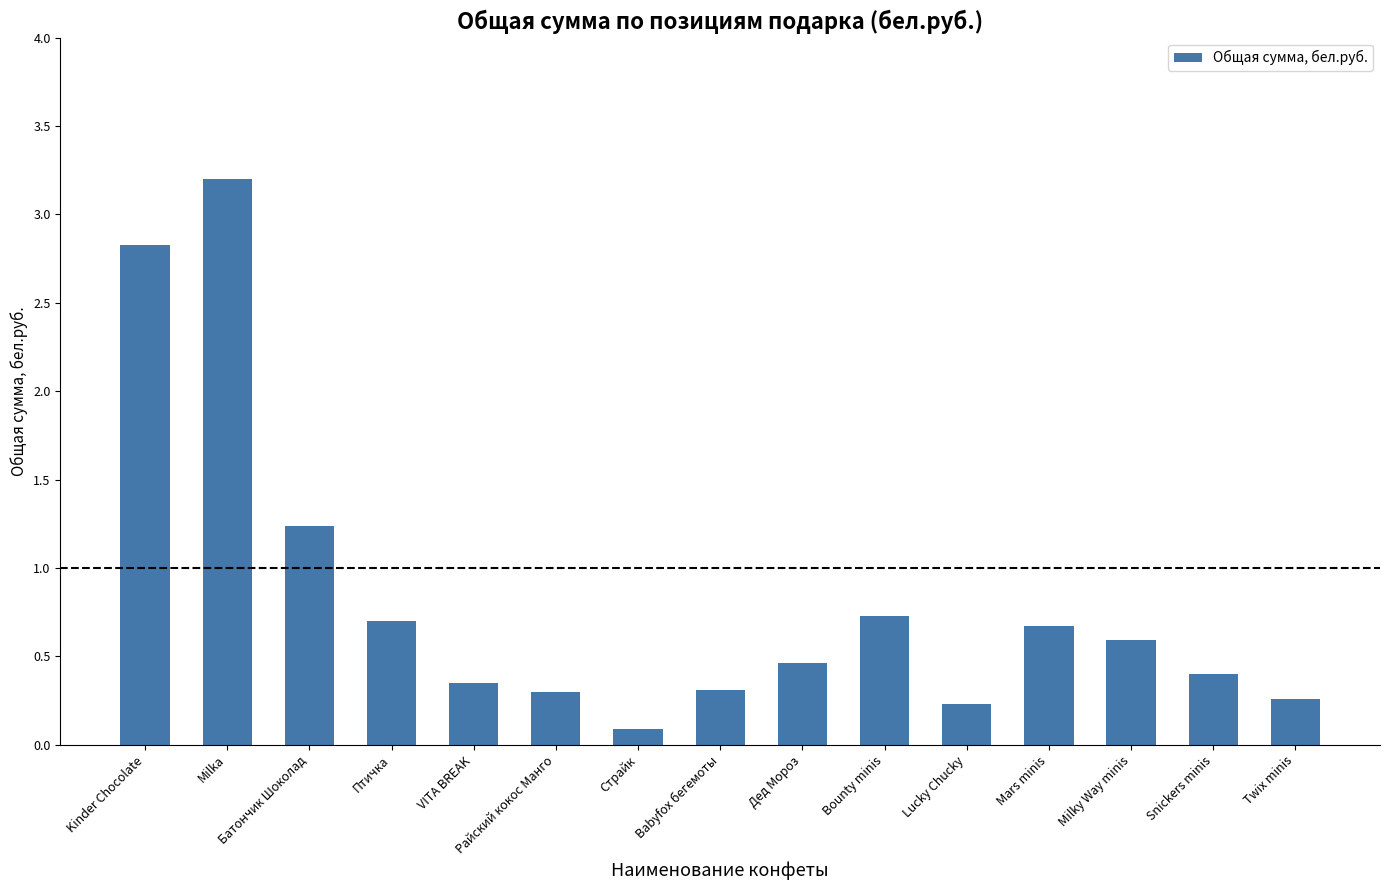

True or false: the data shows 0.1 at Страйк.

True